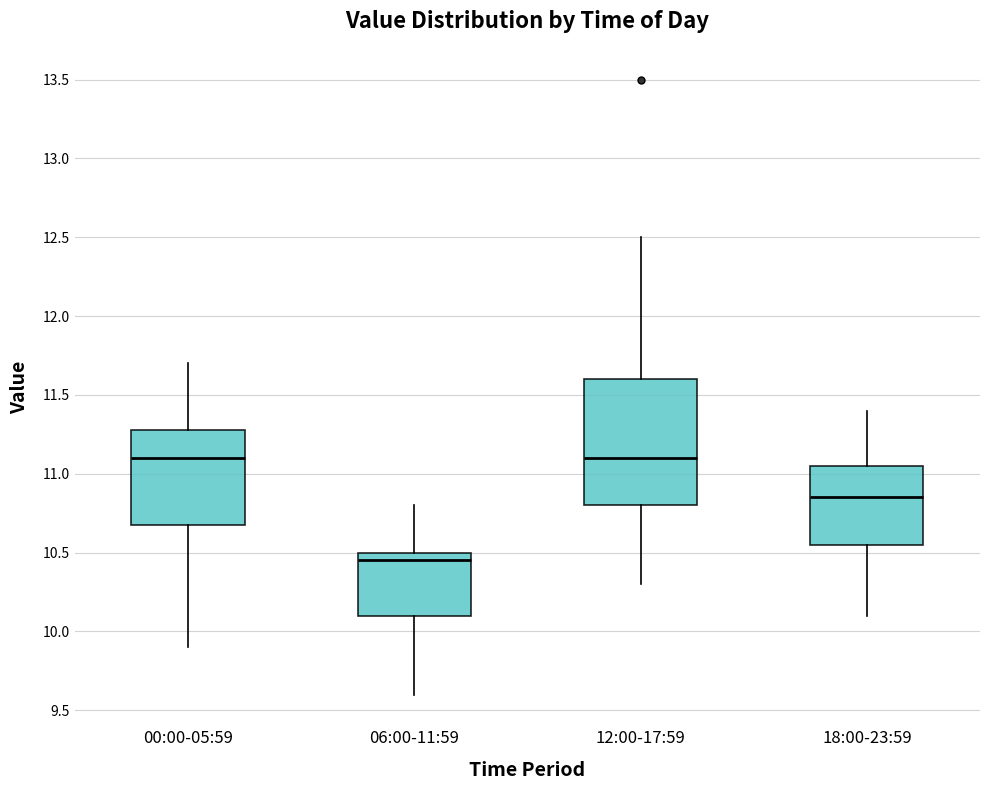

Reading left to right, read every box against the y-axis: the position of its median line, the range the box covers, and the ends of its whiskers. The values are not printed on the chart, so give them approximately, as read against the axis.

00:00-05:59: median 11.10, box 10.70 to 11.30, whiskers 9.90 to 11.70
06:00-11:59: median 10.45, box 10.10 to 10.50, whiskers 9.60 to 10.80
12:00-17:59: median 11.10, box 10.80 to 11.60, whiskers 10.30 to 12.50
18:00-23:59: median 10.85, box 10.55 to 11.05, whiskers 10.10 to 11.40